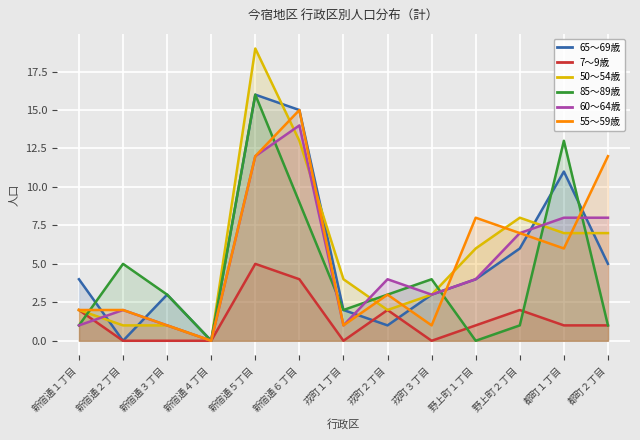

What is the label of the 13th point from the left?

都町２丁目